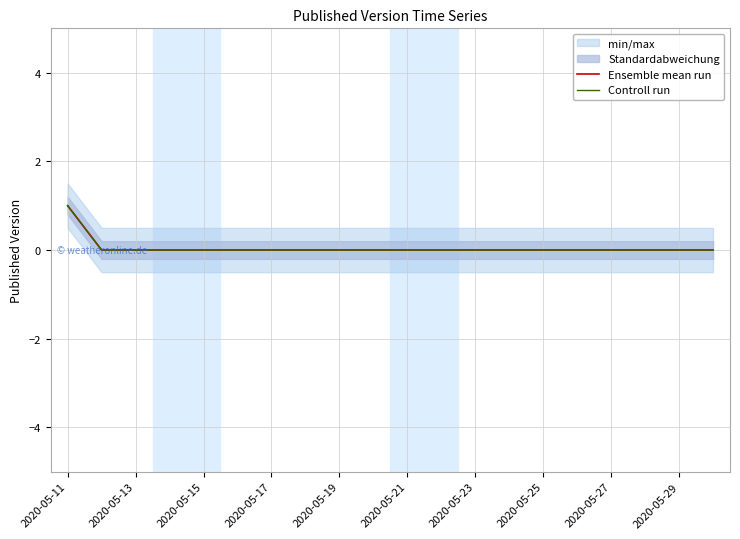

What is the sum of all Ensemble mean run values?

1